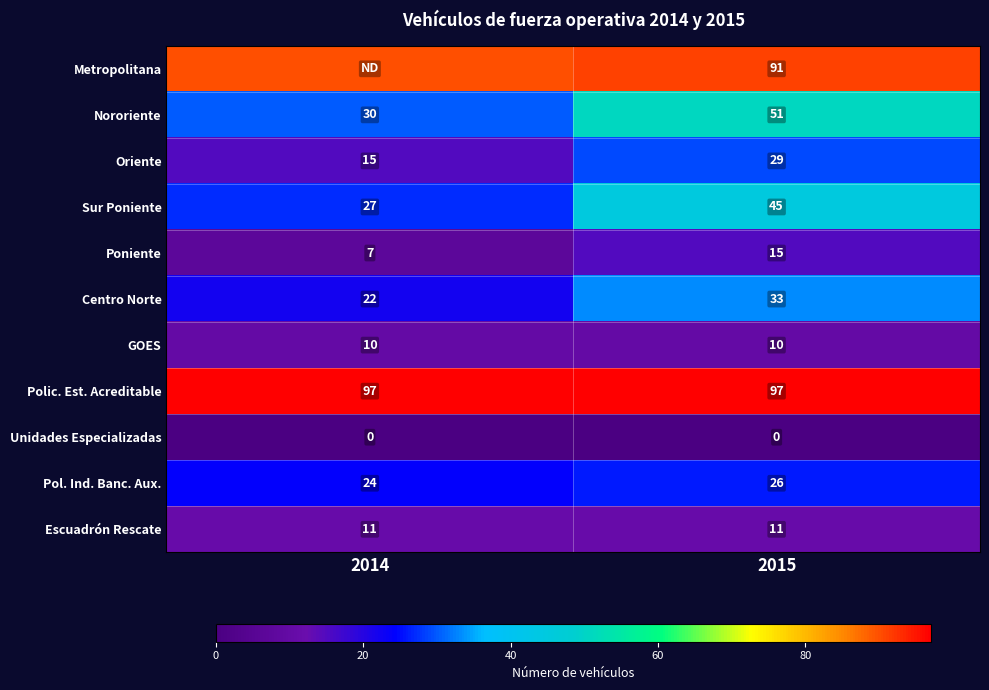

Between 2014 and 2015, which is larger?

2015